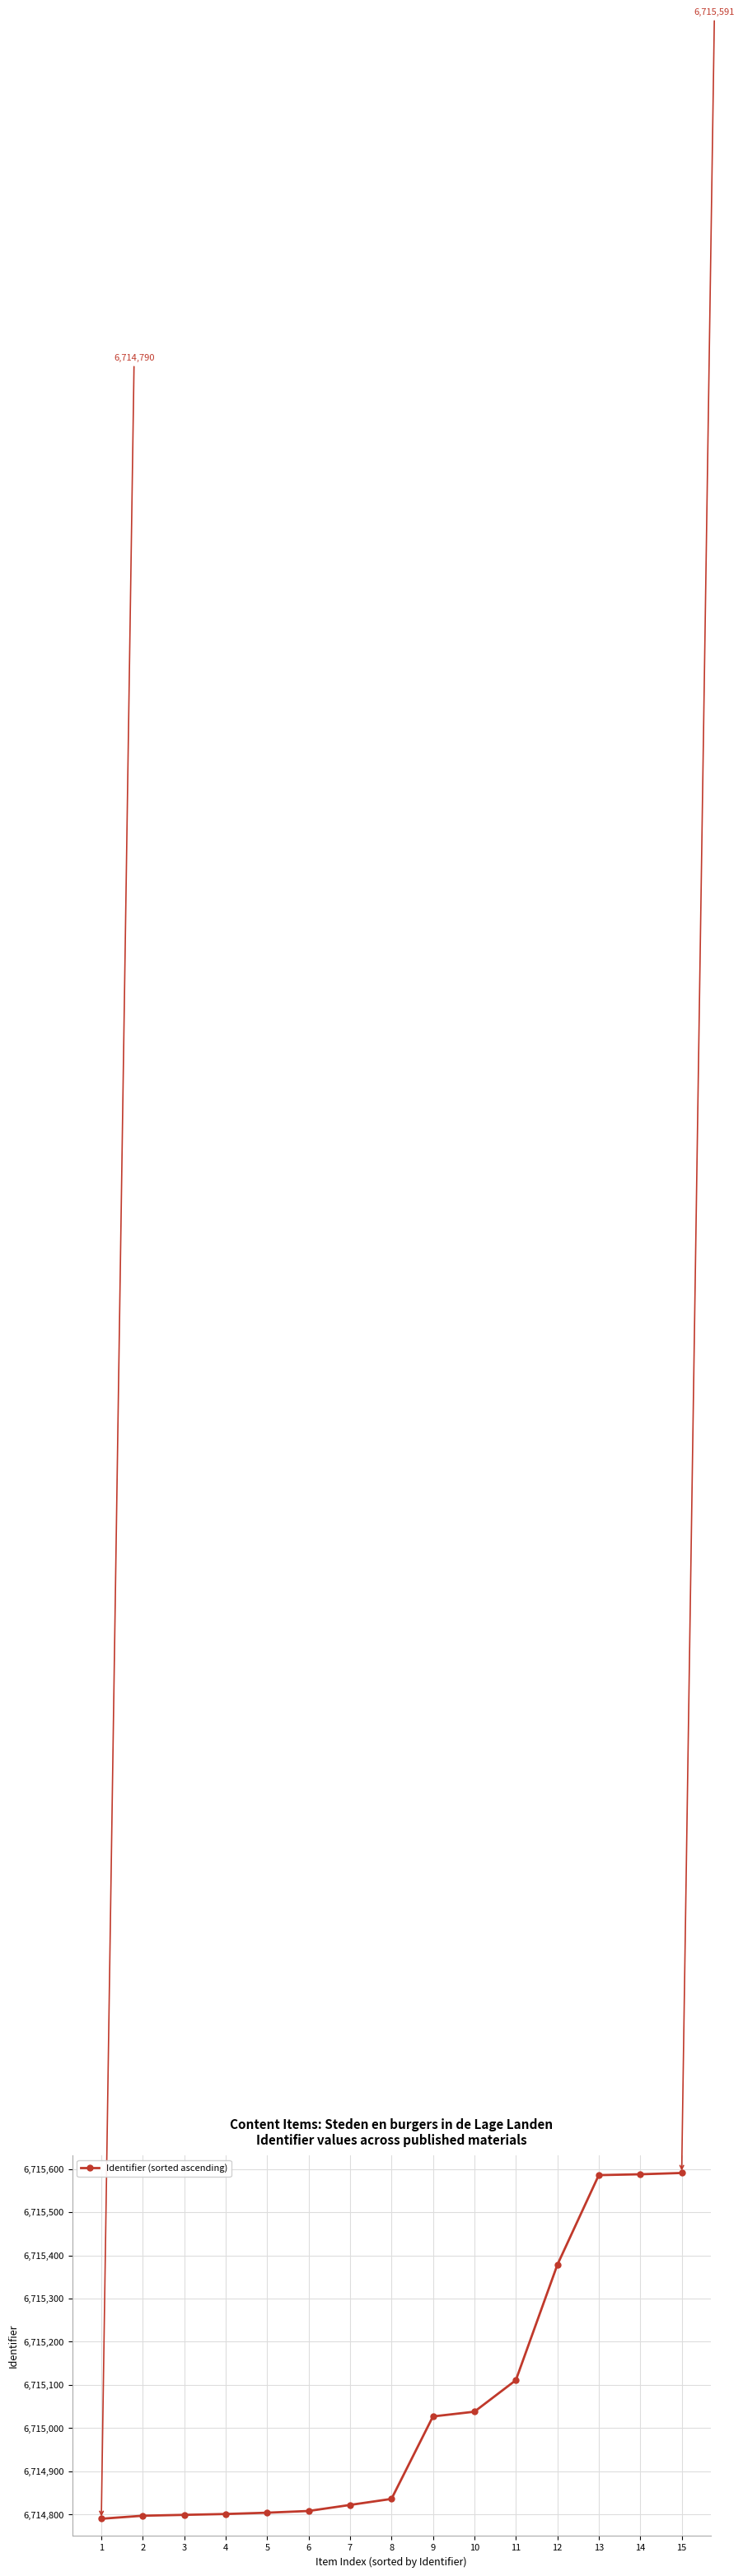

How many data points are less than 6714836?

7